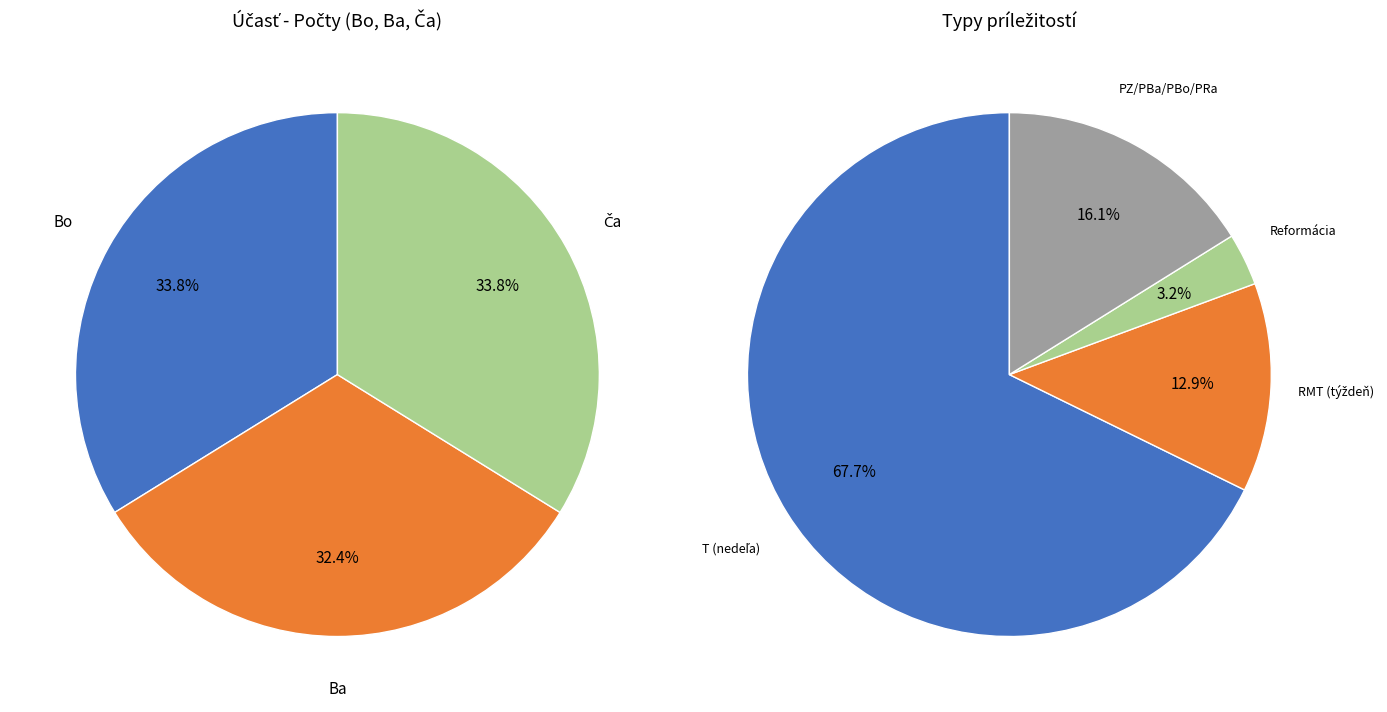

Approximately how many times larger is the value at Ba compared to Bo?

1.0